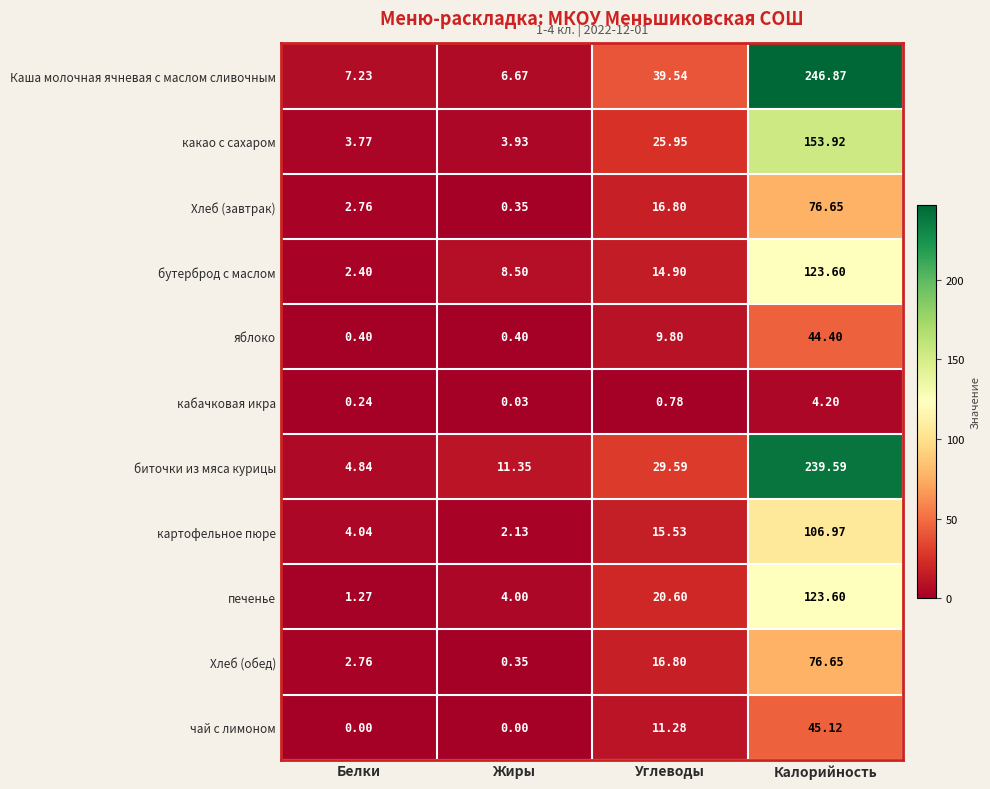

What is the greatest value displayed?

246.9